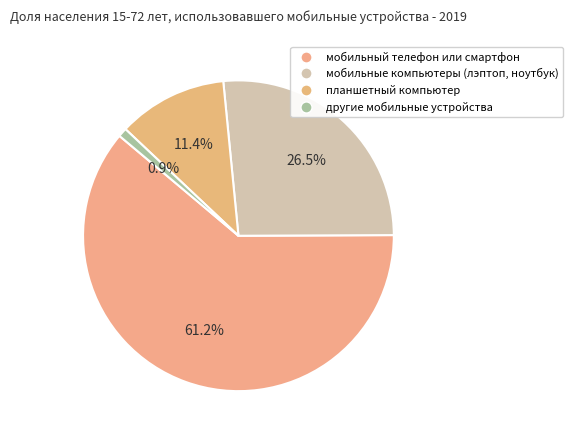

To the nearest percent, what portion does мобильный телефон или смартфон represent?

61%